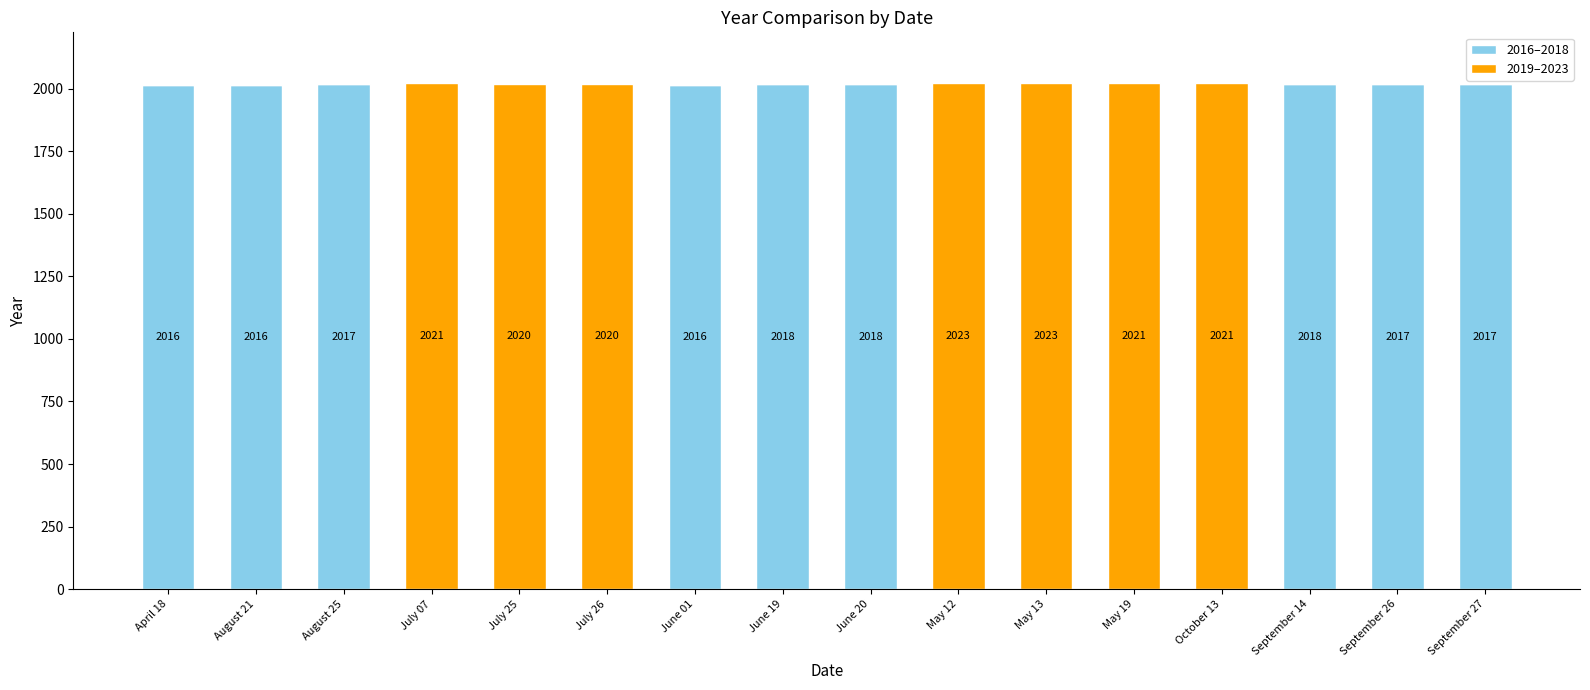

What is the sum of all 2016–2018 values?

18153